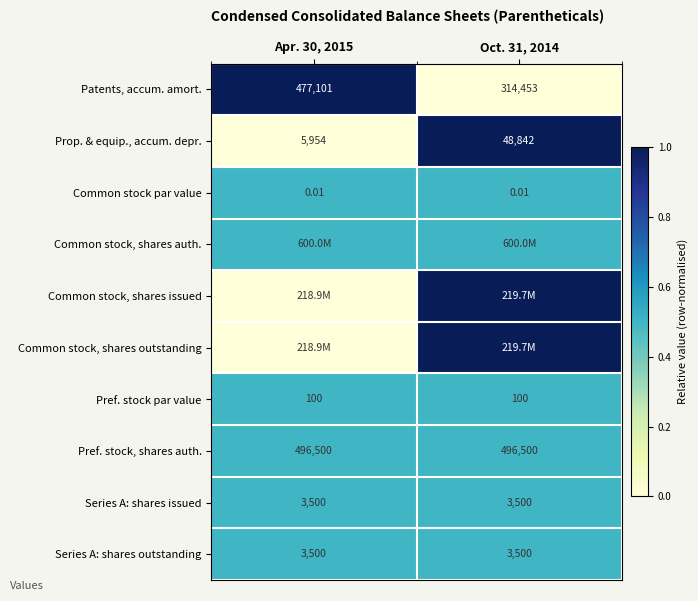

Which label corresponds to the largest value in the chart?

Apr. 30, 2015